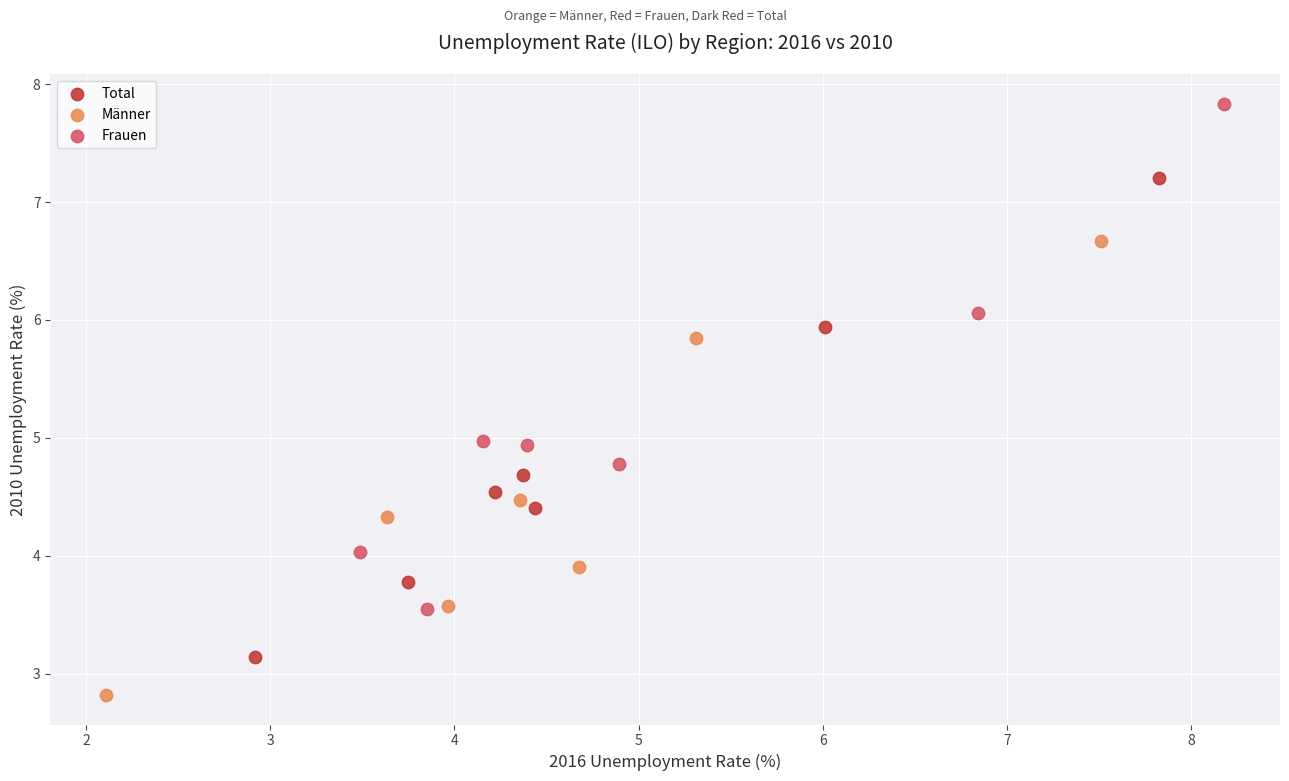

Which series contains the lowest Y value?

Männer